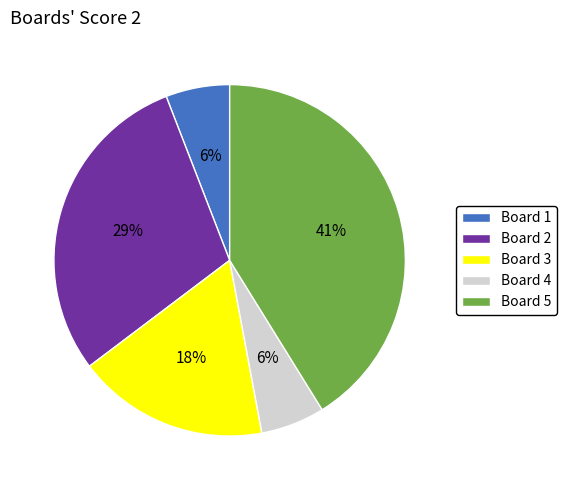

Is there any slice that represents more than half of the pie?

No